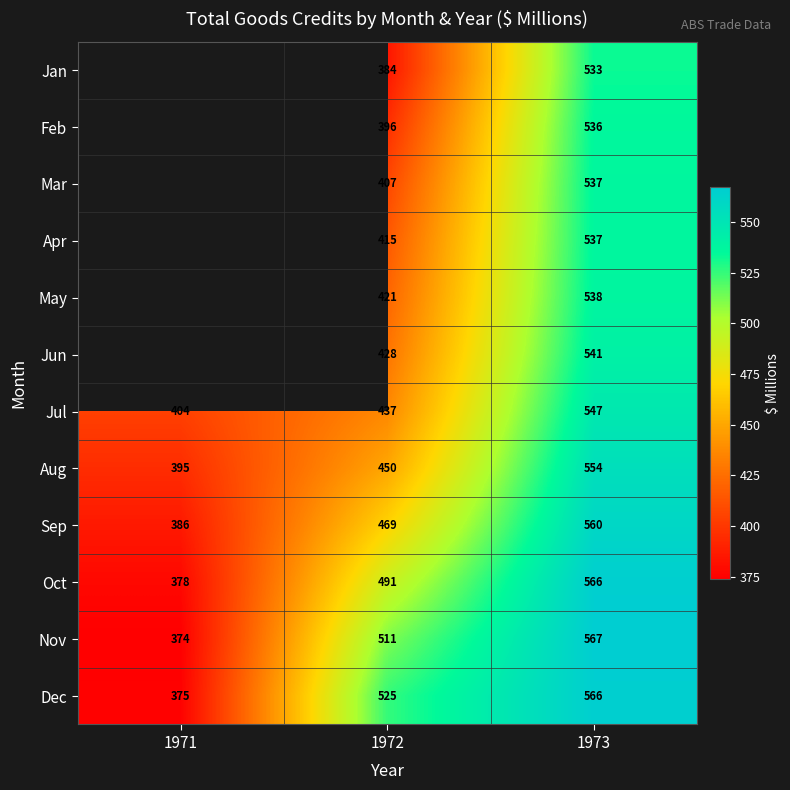

At 1972, list the series in order from smallest to largest.

Jan, Feb, Mar, Apr, May, Jun, Jul, Aug, Sep, Oct, Nov, Dec